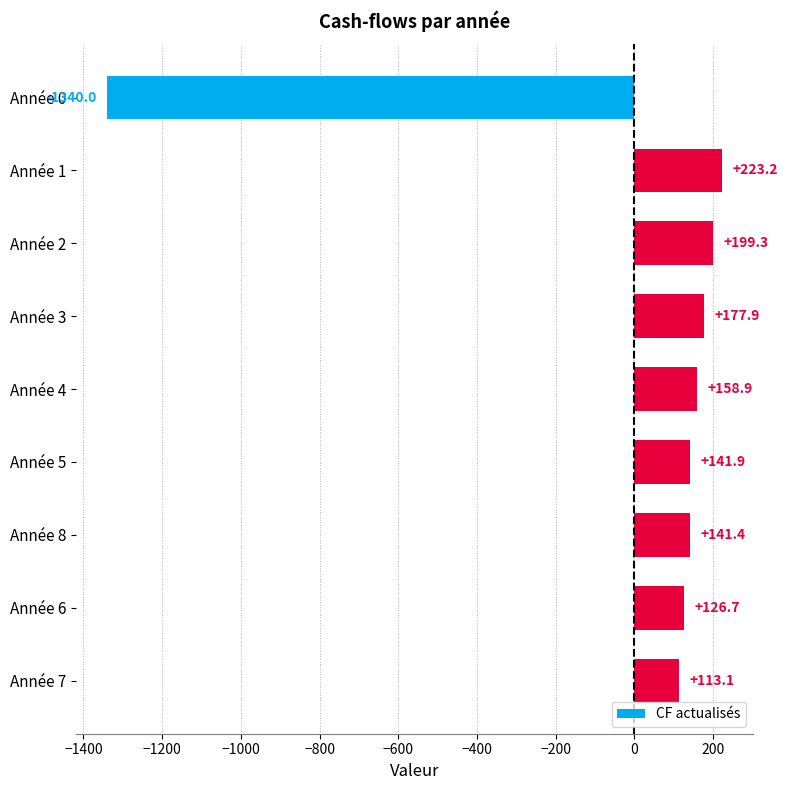

What is the sum of all values?

-57.7